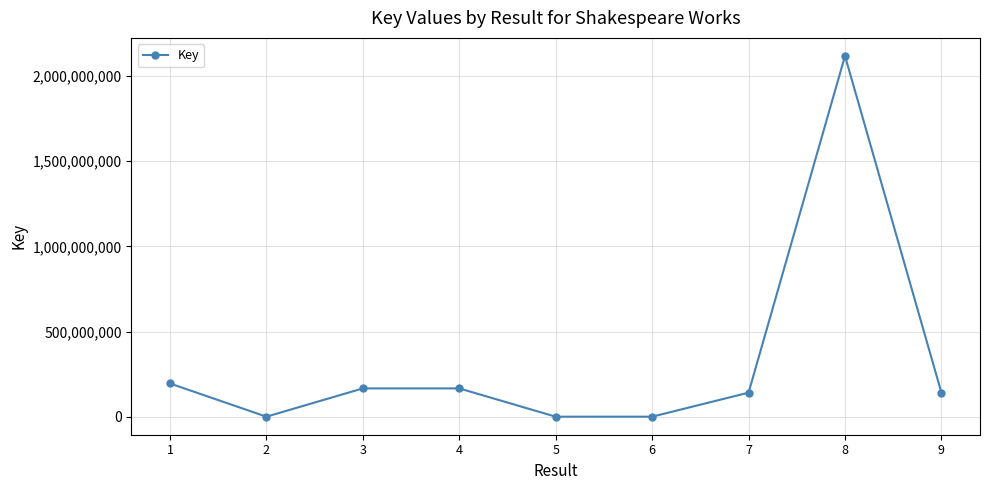

What is the greatest value displayed?

2117876702